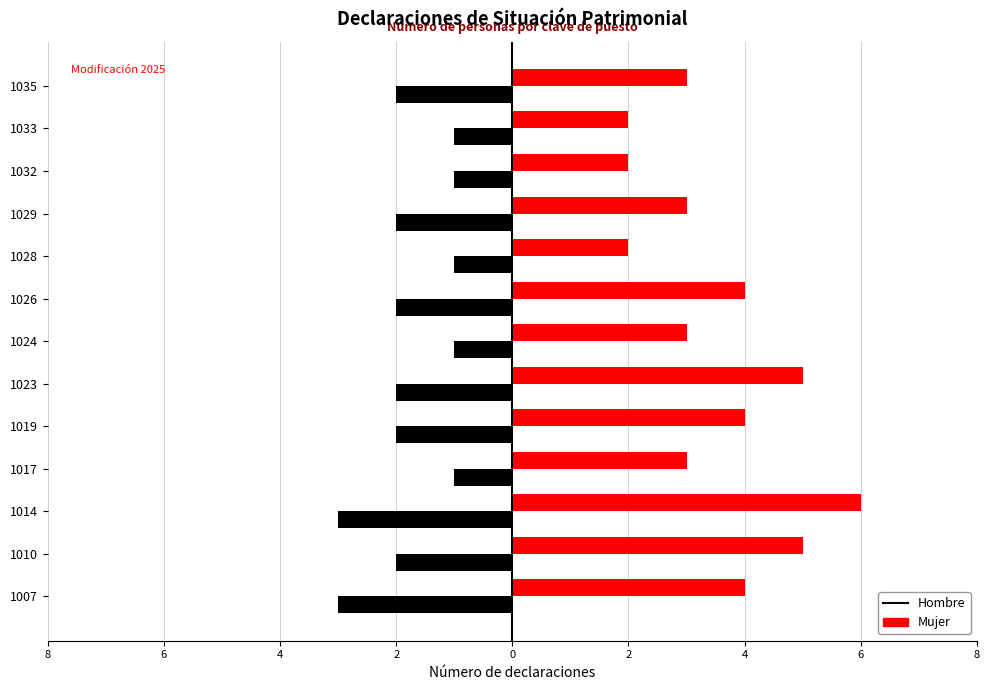

What are all the series names shown in the legend?

Hombre, Mujer